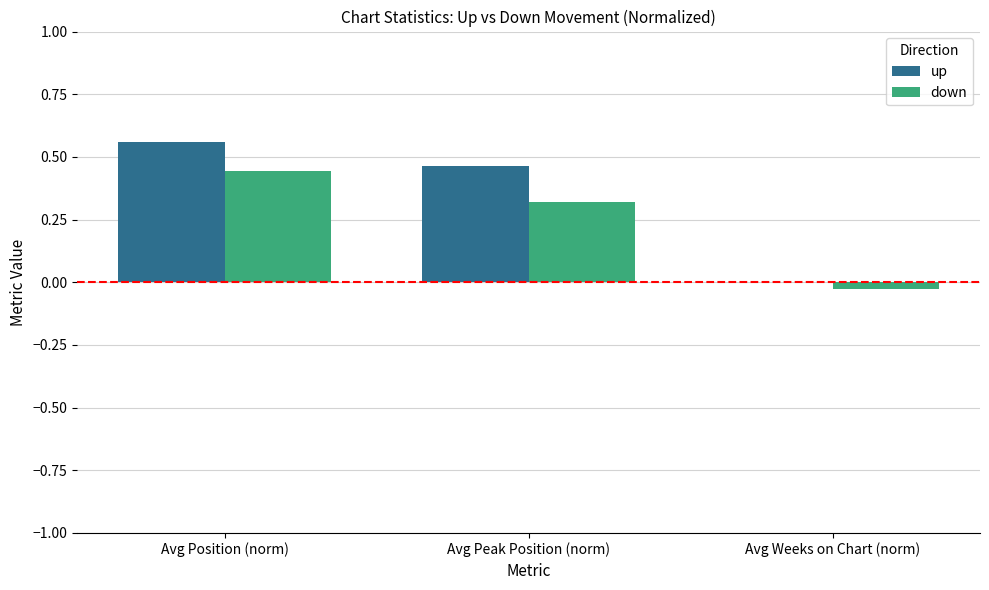

Is the value of up at Avg Weeks on Chart (norm) greater than the value of down at Avg Position (norm)?

No